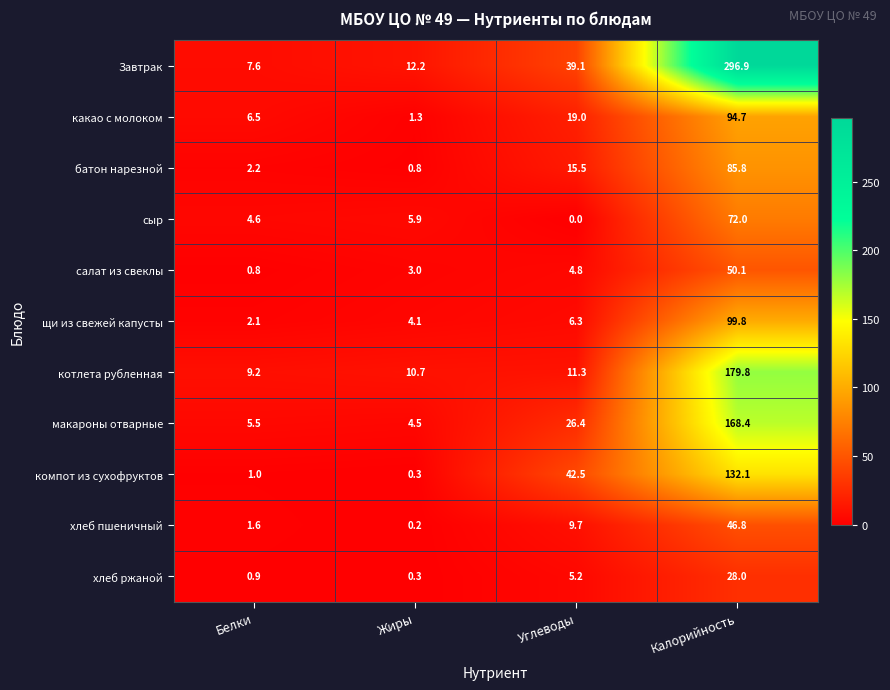

Which series has the largest range (max minus min)?

Завтрак